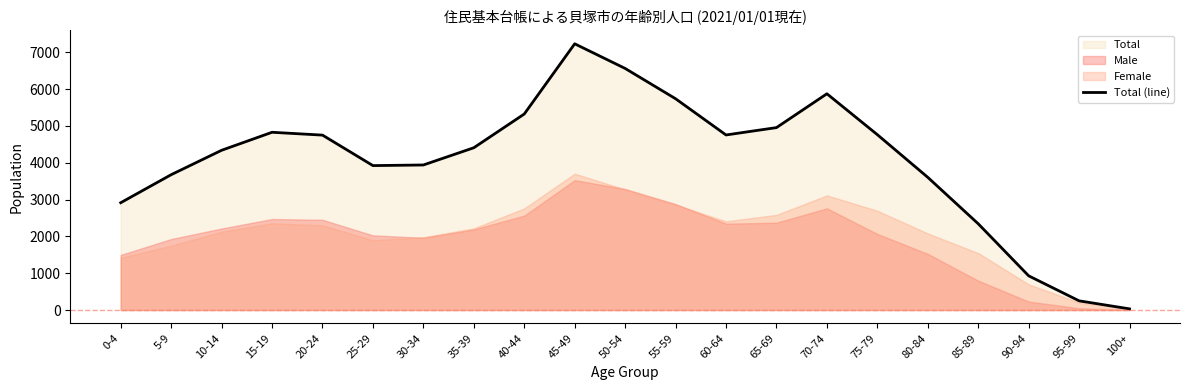

List the labels in order of value, smallest first.

100+, 95-99, 90-94, 85-89, 0-4, 80-84, 5-9, 25-29, 30-34, 10-14, 35-39, 20-24, 60-64, 75-79, 15-19, 65-69, 40-44, 55-59, 70-74, 50-54, 45-49